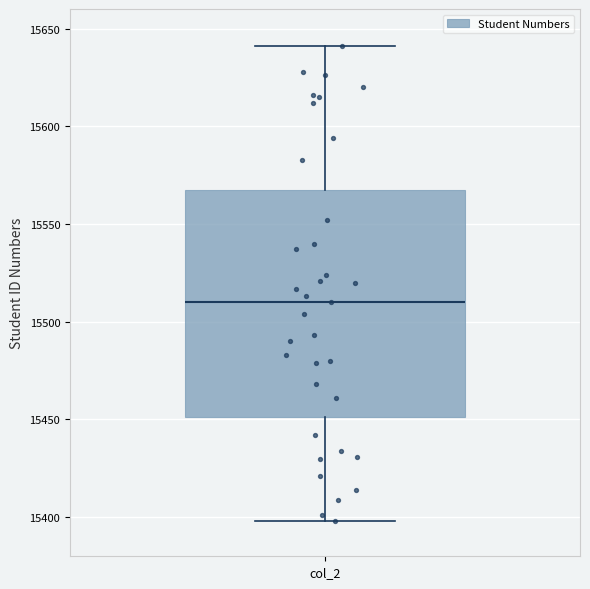

Read this box plot against the y-axis: the position of the median line, the range covered by the box, and the ends of both whiskers. The values are not printed on the chart, so give them approximately, as read against the axis.

median 15510, box 15450 to 15570, whiskers 15400 to 15640